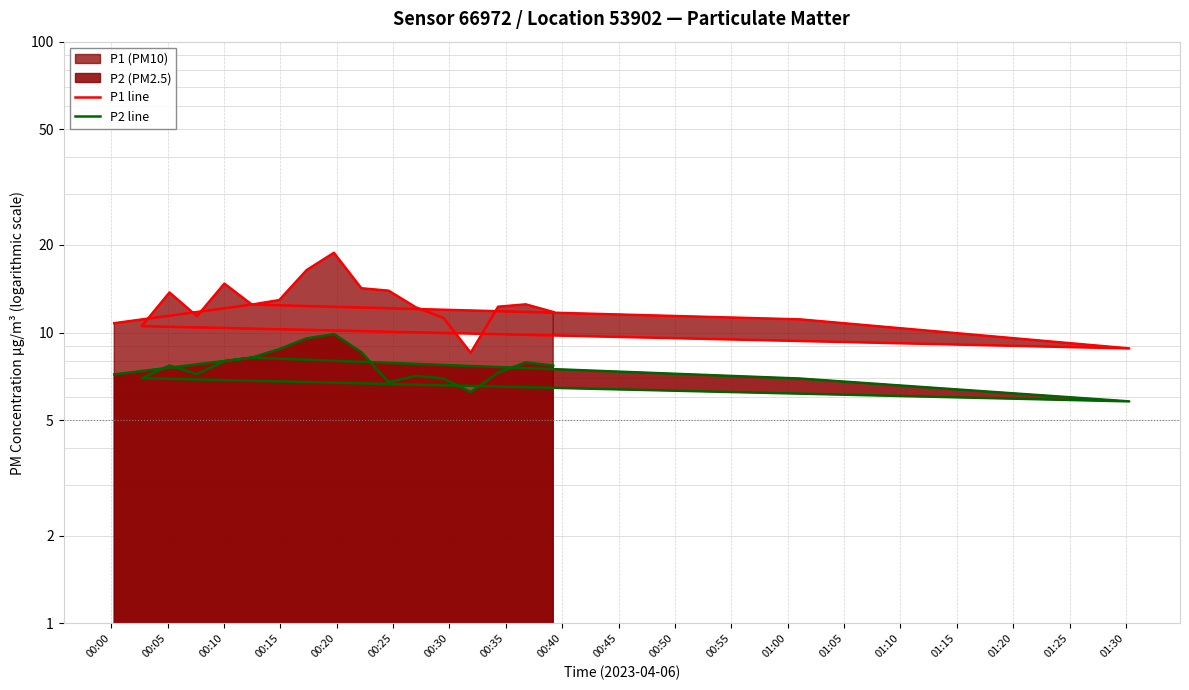

At which label does P1 line first exceed 12?

00:05